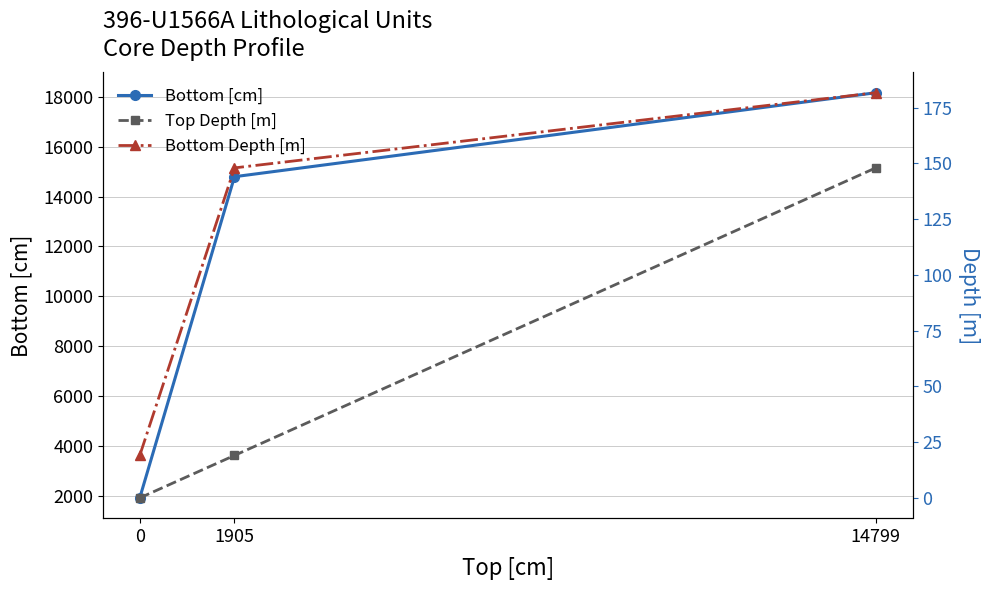

What is the difference between the Bottom Depth [m] values at 0 and 1905?

128.9